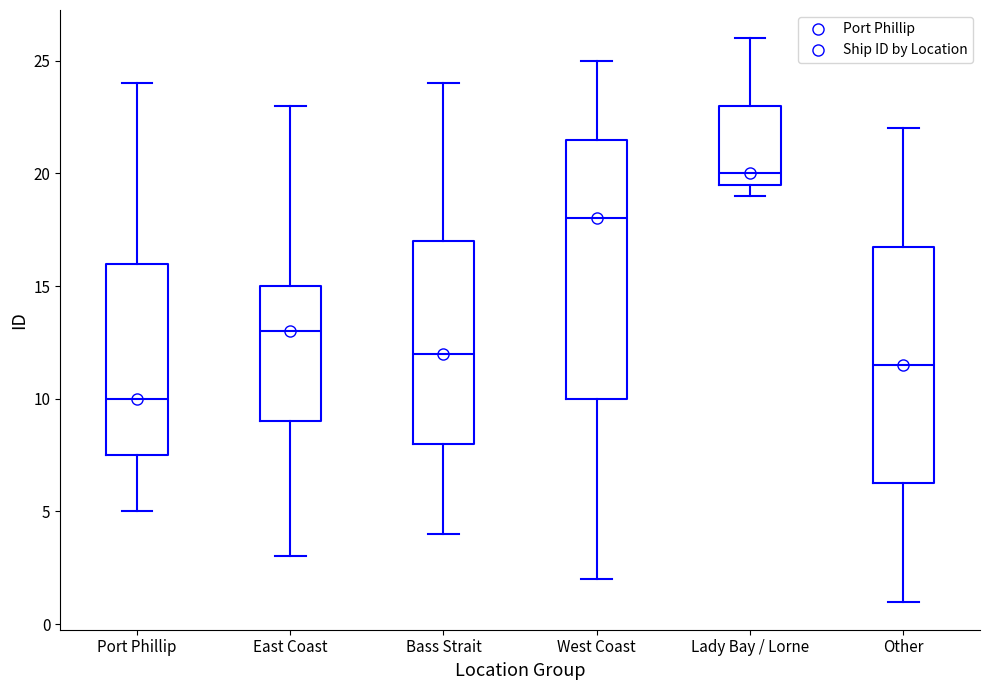

Which box is the tallest, from its lower edge to its upper edge?

West Coast